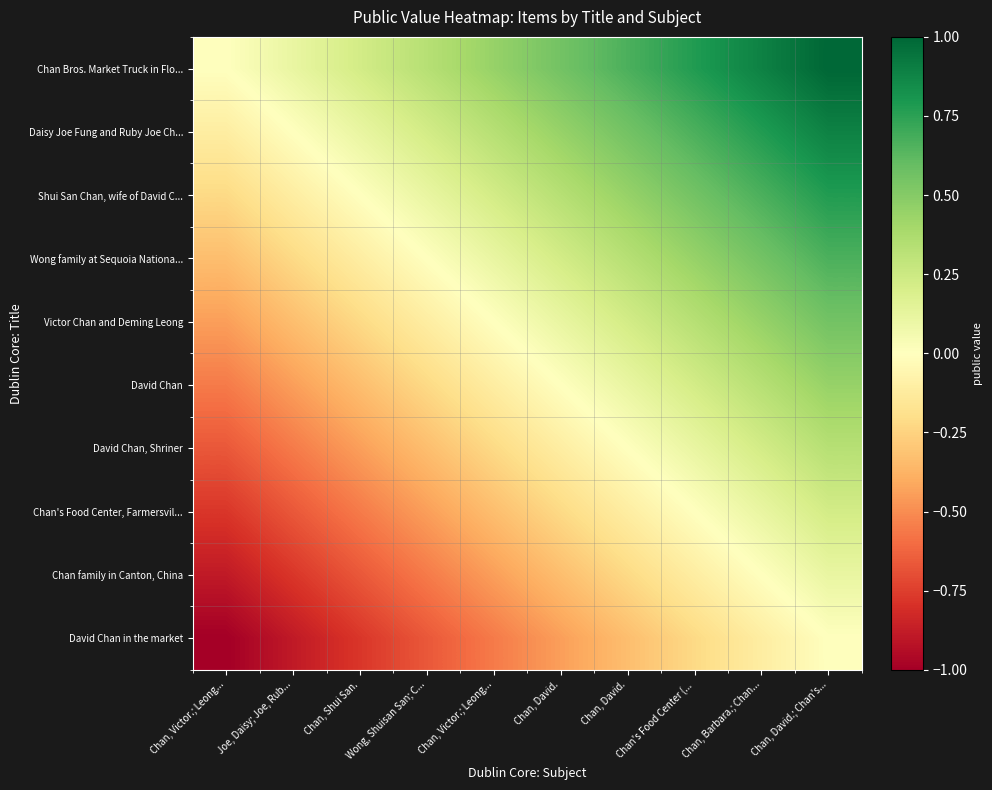

Reading right to left, what are all the values shown in this chart?

Chan Bros. Market Truck in Flo...: Chan, David.; Chan's...=1.0	Chan, Barbara.; Chan...=0.9	Chan's Food Center (...=0.8	Chan, David.=0.7	Chan, David.=0.6	Chan, Victor.; Leong...=0.4	Wong, Shuisan San; C...=0.3	Chan, Shui San.=0.2	Joe, Daisy; Joe, Rub...=0.1	Chan, Victor.; Leong...=0.0
Daisy Joe Fung and Ruby Joe Ch...: Chan, David.; Chan's...=0.9	Chan, Barbara.; Chan...=0.8	Chan's Food Center (...=0.7	Chan, David.=0.6	Chan, David.=0.4	Chan, Victor.; Leong...=0.3	Wong, Shuisan San; C...=0.2	Chan, Shui San.=0.1	Joe, Daisy; Joe, Rub...=0.0	Chan, Victor.; Leong...=-0.1
Shui San Chan, wife of David C...: Chan, David.; Chan's...=0.8	Chan, Barbara.; Chan...=0.7	Chan's Food Center (...=0.6	Chan, David.=0.4	Chan, David.=0.3	Chan, Victor.; Leong...=0.2	Wong, Shuisan San; C...=0.1	Chan, Shui San.=0.0	Joe, Daisy; Joe, Rub...=-0.1	Chan, Victor.; Leong...=-0.2
Wong family at Sequoia Nationa...: Chan, David.; Chan's...=0.7	Chan, Barbara.; Chan...=0.6	Chan's Food Center (...=0.4	Chan, David.=0.3	Chan, David.=0.2	Chan, Victor.; Leong...=0.1	Wong, Shuisan San; C...=0.0	Chan, Shui San.=-0.1	Joe, Daisy; Joe, Rub...=-0.2	Chan, Victor.; Leong...=-0.3
Victor Chan and Deming Leong: Chan, David.; Chan's...=0.6	Chan, Barbara.; Chan...=0.4	Chan's Food Center (...=0.3	Chan, David.=0.2	Chan, David.=0.1	Chan, Victor.; Leong...=0.0	Wong, Shuisan San; C...=-0.1	Chan, Shui San.=-0.2	Joe, Daisy; Joe, Rub...=-0.3	Chan, Victor.; Leong...=-0.4
David Chan: Chan, David.; Chan's...=0.4	Chan, Barbara.; Chan...=0.3	Chan's Food Center (...=0.2	Chan, David.=0.1	Chan, David.=0.0	Chan, Victor.; Leong...=-0.1	Wong, Shuisan San; C...=-0.2	Chan, Shui San.=-0.3	Joe, Daisy; Joe, Rub...=-0.4	Chan, Victor.; Leong...=-0.6
David Chan, Shriner: Chan, David.; Chan's...=0.3	Chan, Barbara.; Chan...=0.2	Chan's Food Center (...=0.1	Chan, David.=0.0	Chan, David.=-0.1	Chan, Victor.; Leong...=-0.2	Wong, Shuisan San; C...=-0.3	Chan, Shui San.=-0.4	Joe, Daisy; Joe, Rub...=-0.6	Chan, Victor.; Leong...=-0.7
Chan's Food Center, Farmersvil...: Chan, David.; Chan's...=0.2	Chan, Barbara.; Chan...=0.1	Chan's Food Center (...=0.0	Chan, David.=-0.1	Chan, David.=-0.2	Chan, Victor.; Leong...=-0.3	Wong, Shuisan San; C...=-0.4	Chan, Shui San.=-0.6	Joe, Daisy; Joe, Rub...=-0.7	Chan, Victor.; Leong...=-0.8
Chan family in Canton, China: Chan, David.; Chan's...=0.1	Chan, Barbara.; Chan...=0.0	Chan's Food Center (...=-0.1	Chan, David.=-0.2	Chan, David.=-0.3	Chan, Victor.; Leong...=-0.4	Wong, Shuisan San; C...=-0.6	Chan, Shui San.=-0.7	Joe, Daisy; Joe, Rub...=-0.8	Chan, Victor.; Leong...=-0.9
David Chan in the market: Chan, David.; Chan's...=0.0	Chan, Barbara.; Chan...=-0.1	Chan's Food Center (...=-0.2	Chan, David.=-0.3	Chan, David.=-0.4	Chan, Victor.; Leong...=-0.6	Wong, Shuisan San; C...=-0.7	Chan, Shui San.=-0.8	Joe, Daisy; Joe, Rub...=-0.9	Chan, Victor.; Leong...=-1.0